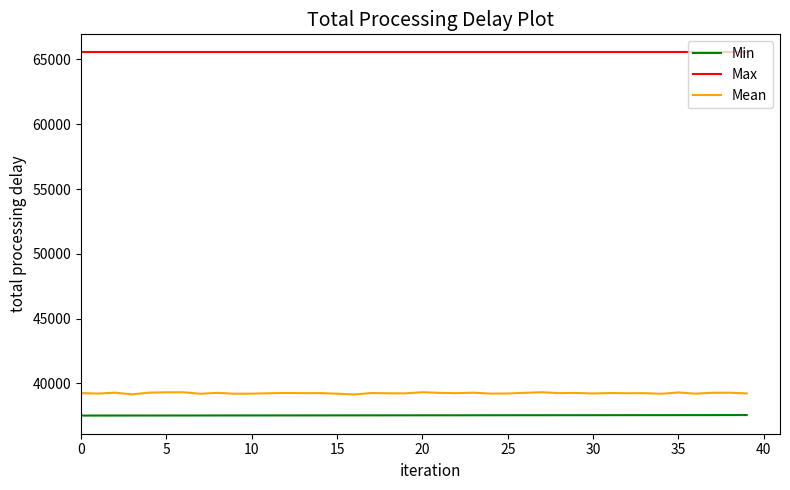

True or false: Max and Min cross at least once.

False